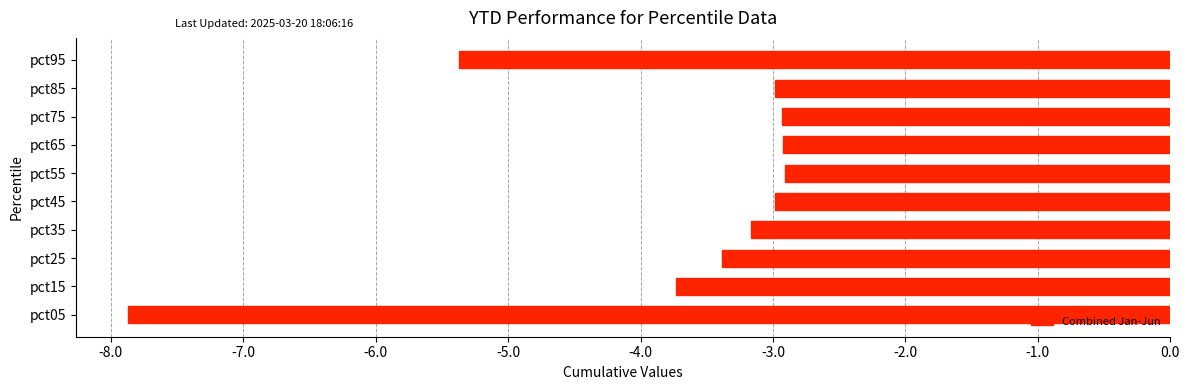

Reading bottom to top, list all the values displayed in this chart.

pct05=-7.9	pct15=-3.7	pct25=-3.4	pct35=-3.2	pct45=-3.0	pct55=-2.9	pct65=-2.9	pct75=-2.9	pct85=-3.0	pct95=-5.4